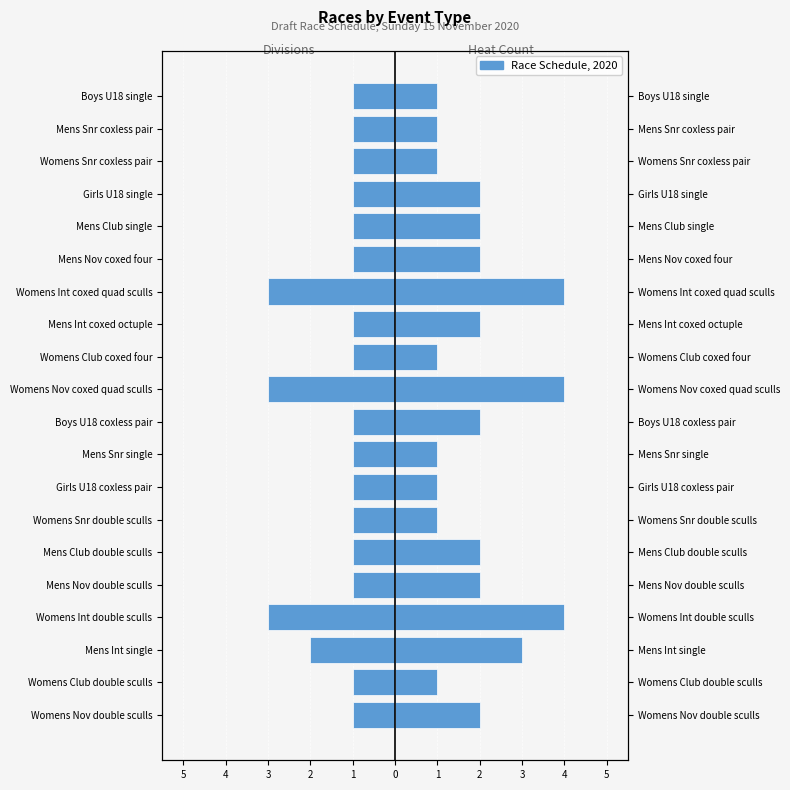

Rank the series at Womens Int double sculls from lowest to highest value.

Divisions, Heat Count